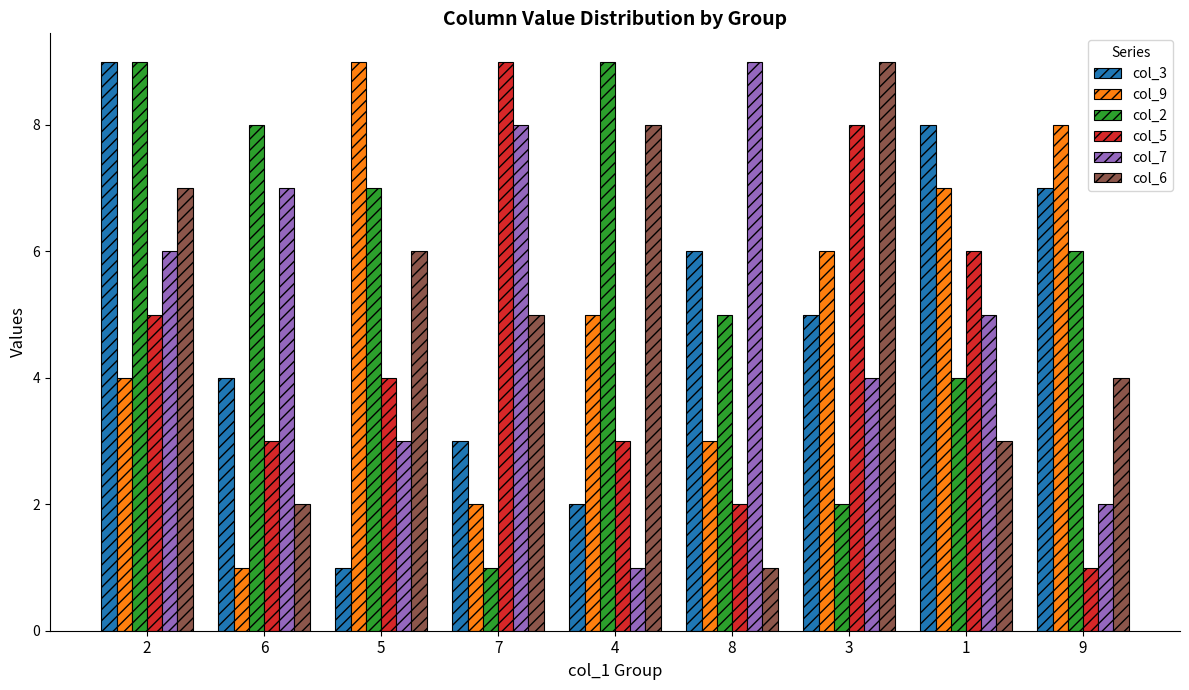

What is the sum of all col_7 values?

45